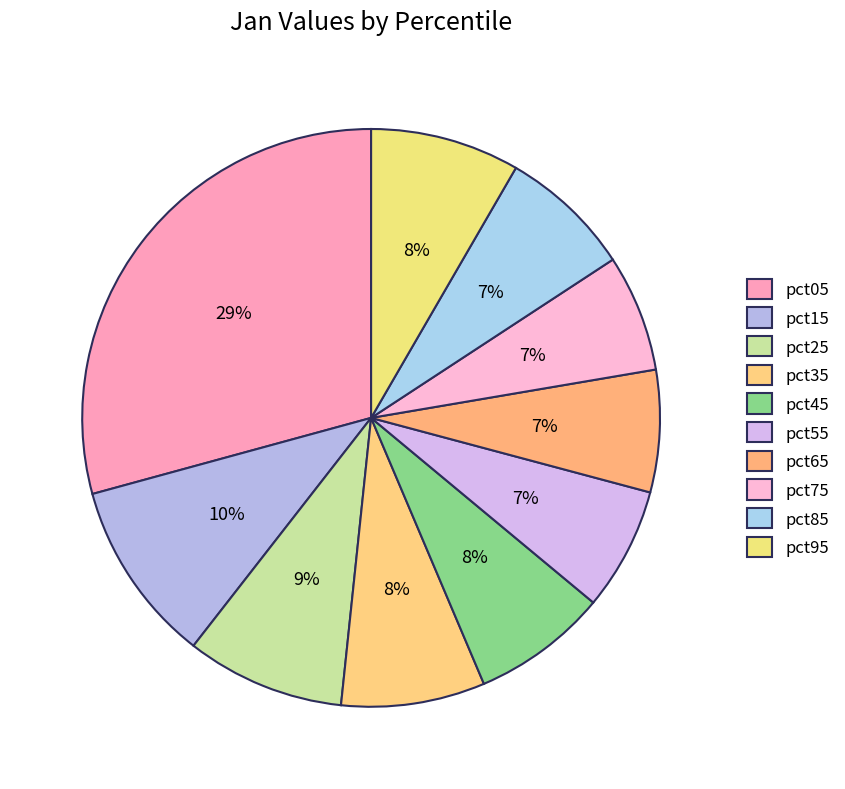

Rank the categories by value from lowest to highest.

pct75, pct65, pct55, pct85, pct45, pct35, pct95, pct25, pct15, pct05